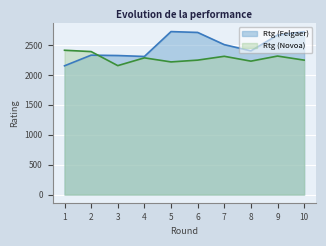

Does the chart display data point markers on the line(s)?

No